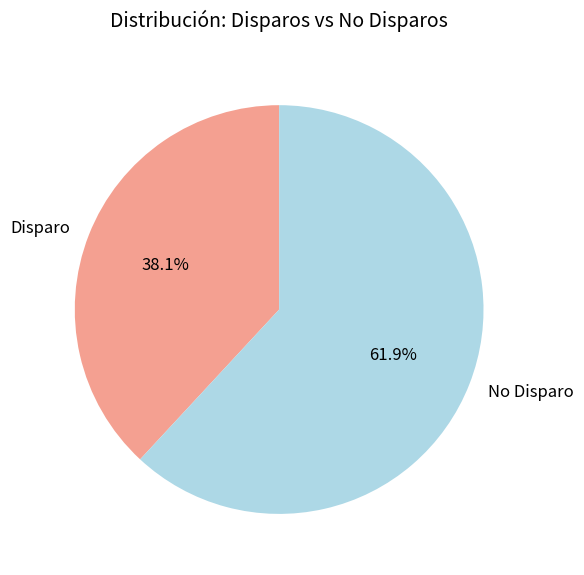

Between No Disparo and Disparo, which is larger?

No Disparo